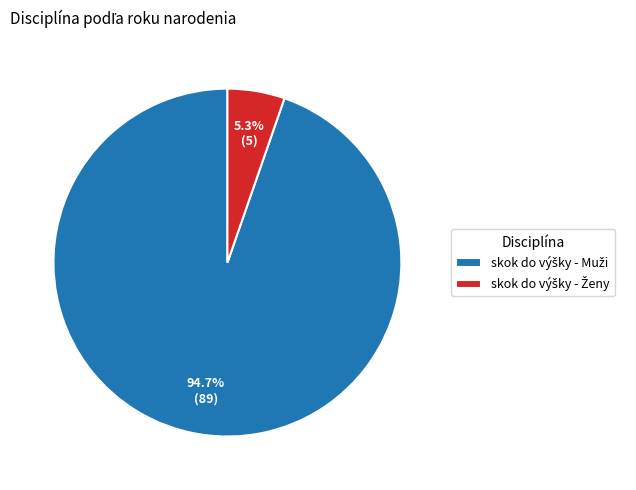

Is there a majority slice in this chart?

Yes